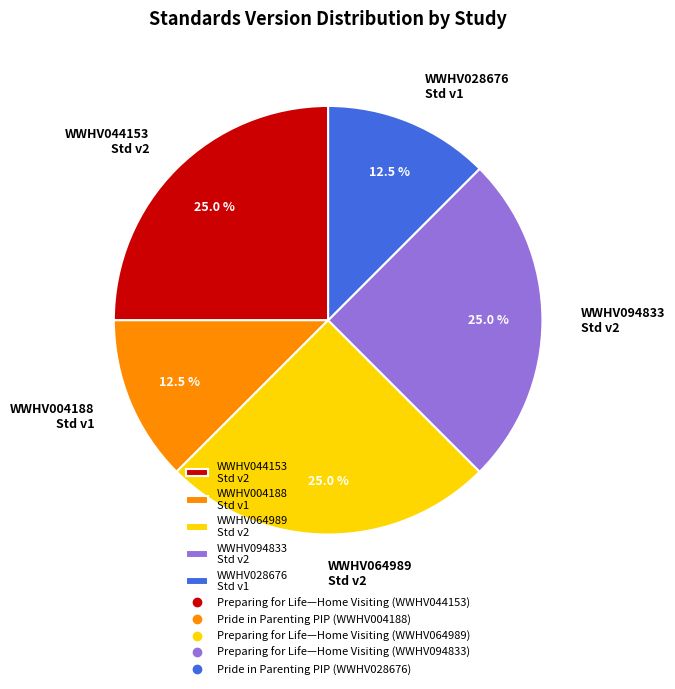

What is the ratio of the value at WWHV004188 Std v1 to the value at WWHV094833 Std v2?

0.5